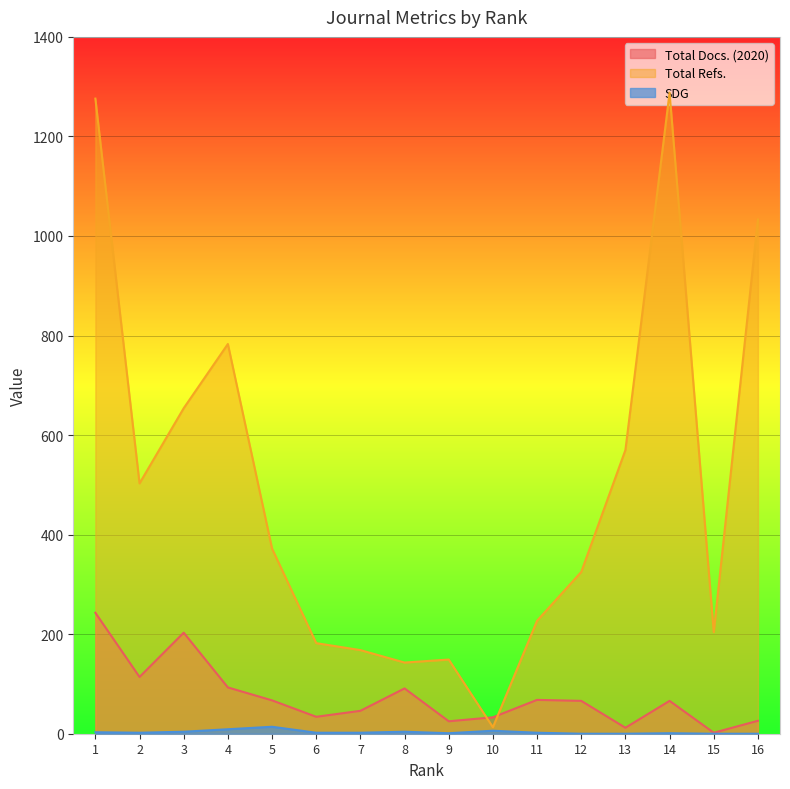

What is the difference between the highest and lowest values at 13?

570